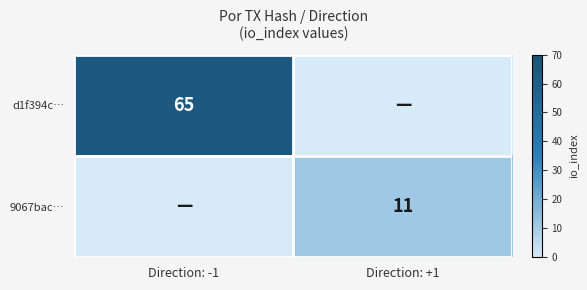

What is the difference between the maximum and minimum values in the d1f394c… series?

65